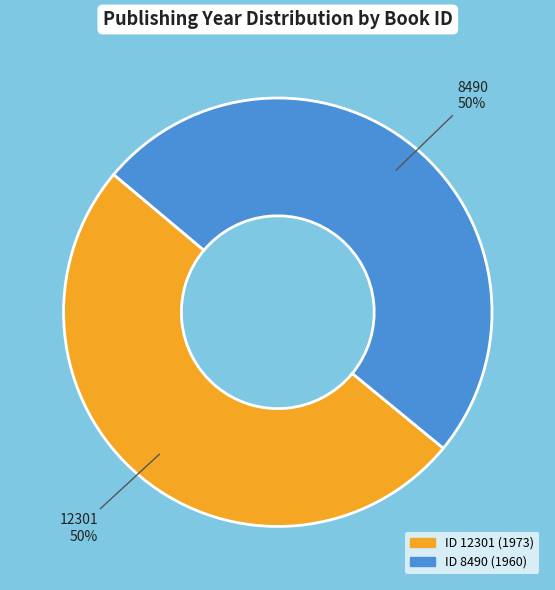

To the nearest percent, what percentage of the pie is 8490?

50%